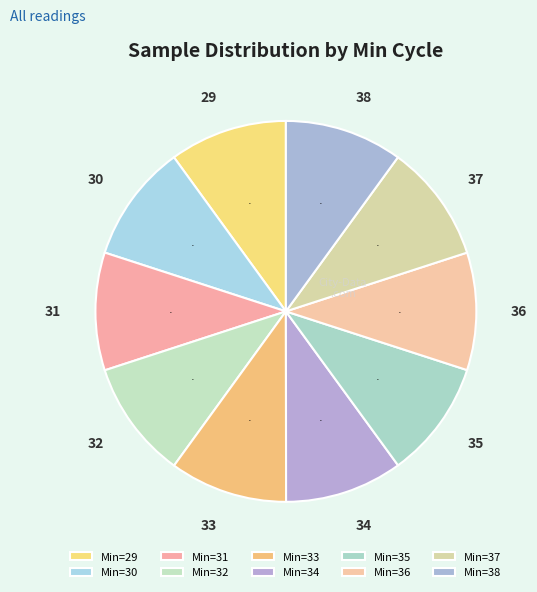

What percentage is the 37 slice, to the nearest percent?

10%